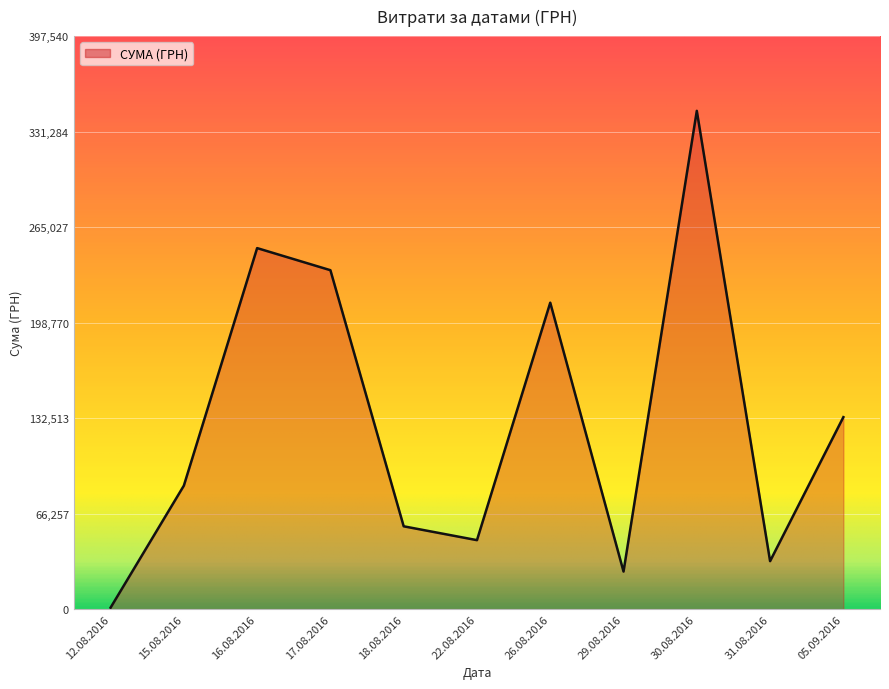

True or false: there are more than 1 points higher than both neighbors.

True